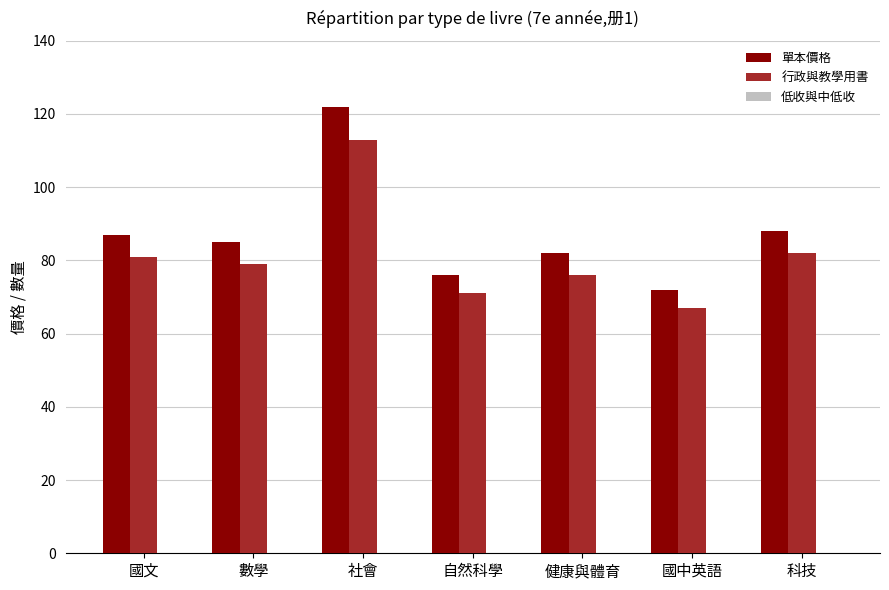

The value of 單本價格 at 國中英語 is 110. True or false?

False